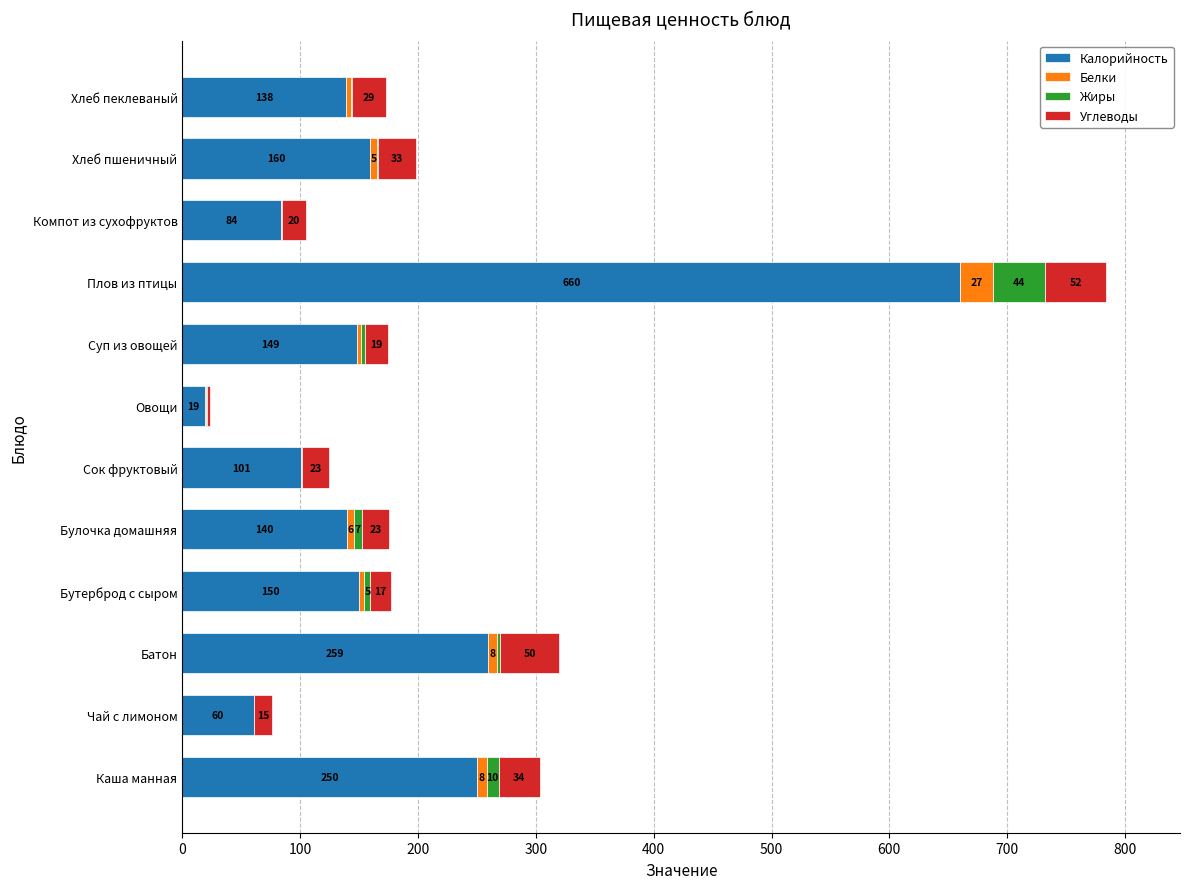

What are all the series names shown in the legend?

Калорийность, Белки, Жиры, Углеводы